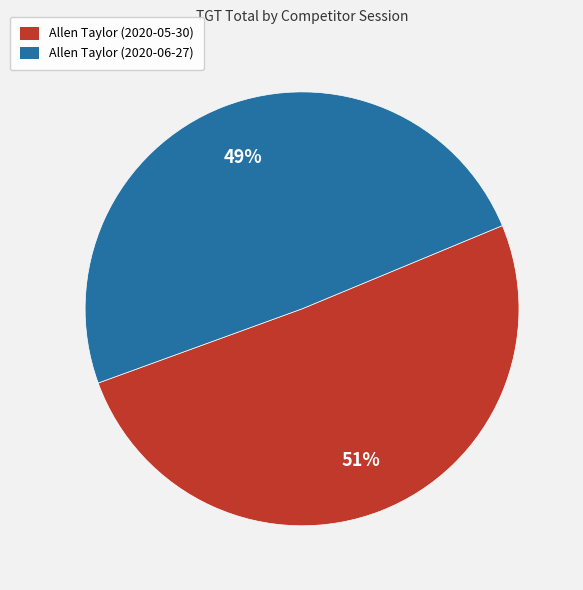

How many segments does this pie chart have?

2